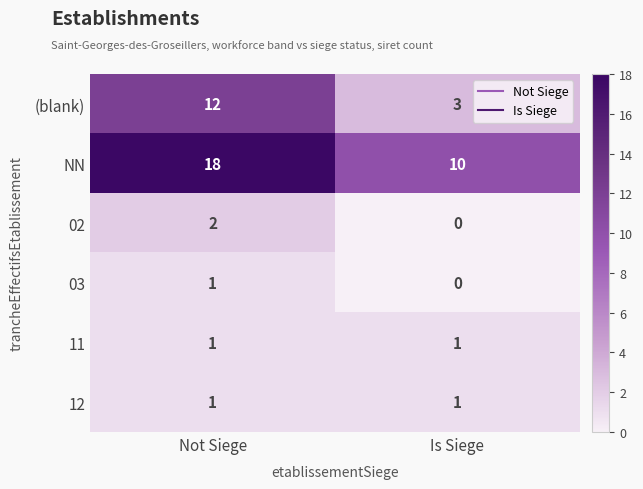

What is the difference between the (blank) values at Is Siege and Not Siege?

9